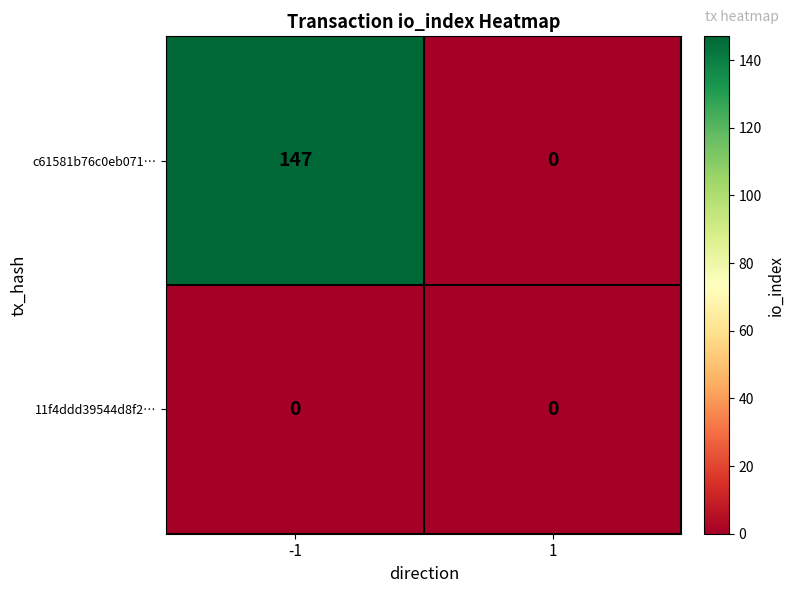

What is the approximate value of c61581b76c0eb071… at -1, to the nearest 10?

150